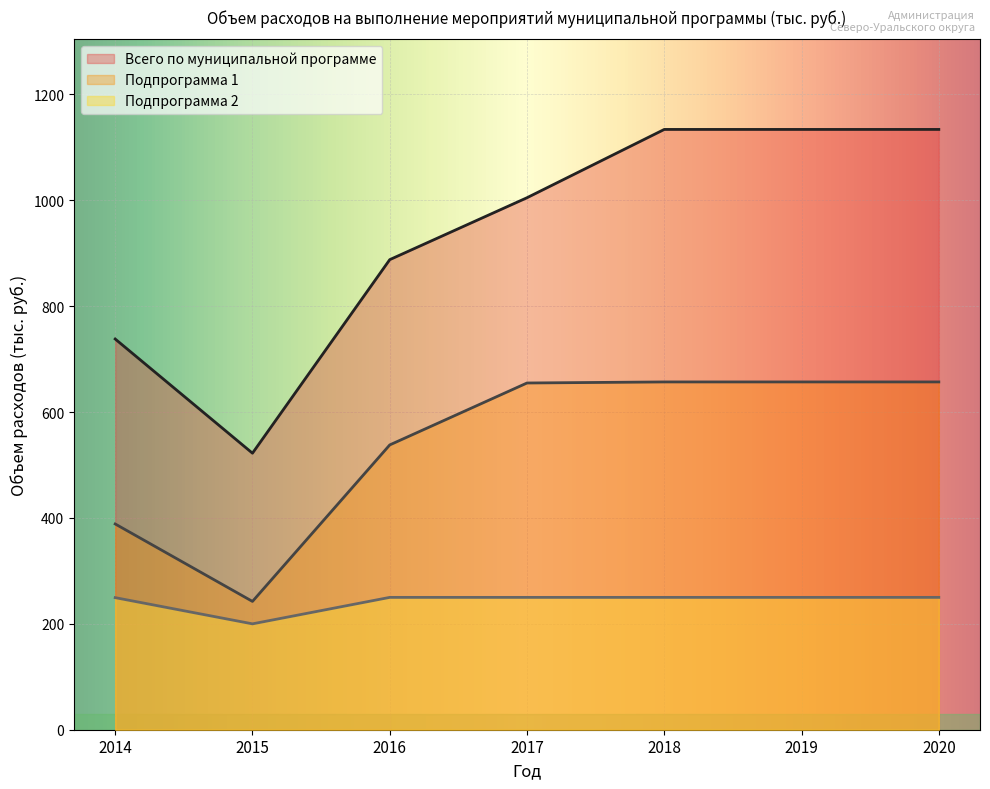

Which category has the lowest value across all series?

2015